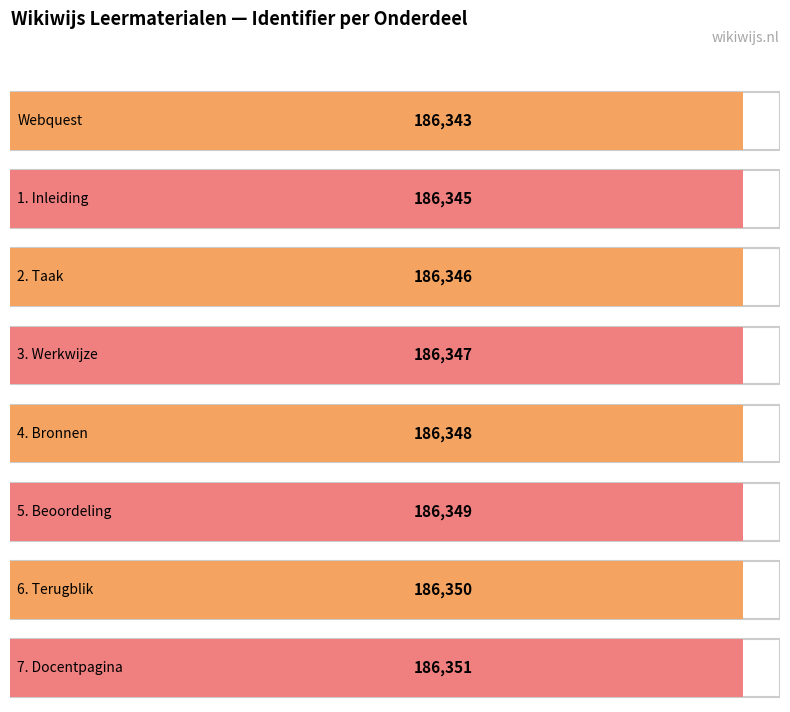

What is the label of the 6th bar from the left?

5. Beoordeling